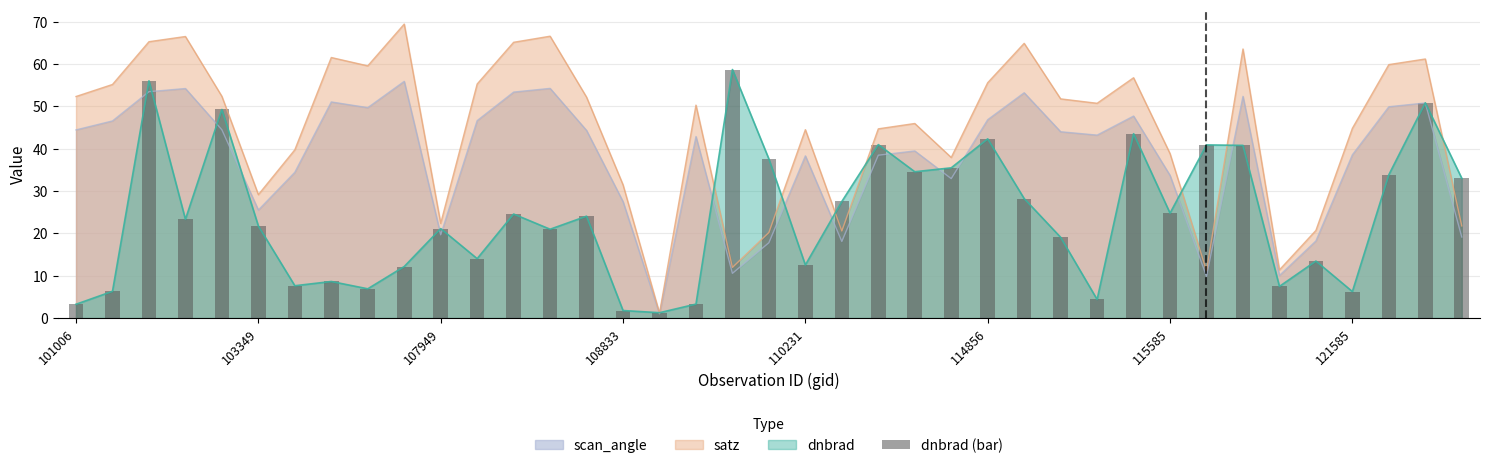

The value of dnbrad at 121585 is 2.0. True or false?

False